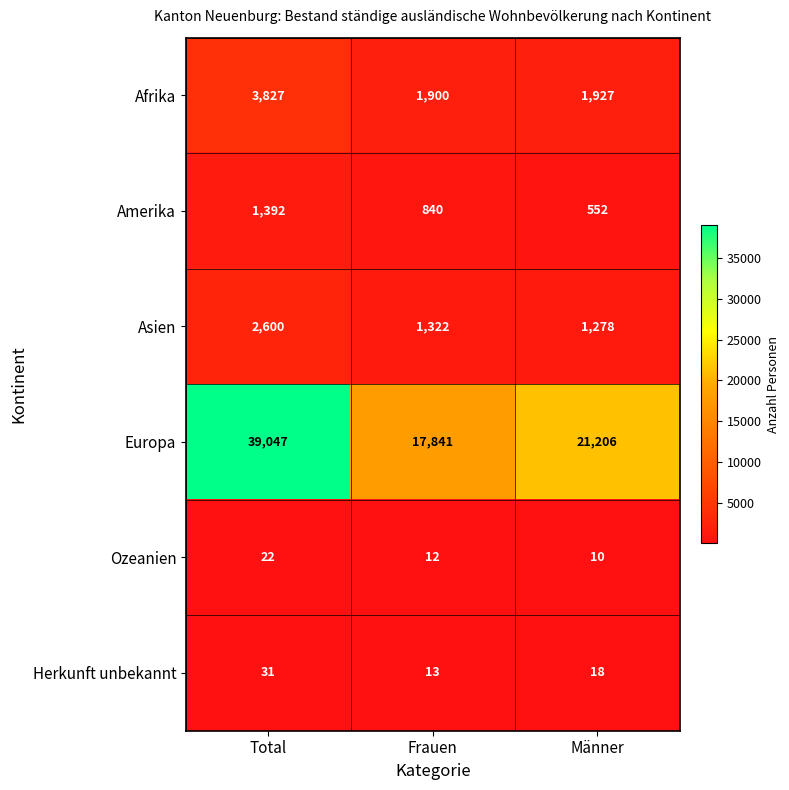

Which series has the largest total across all categories?

Europa